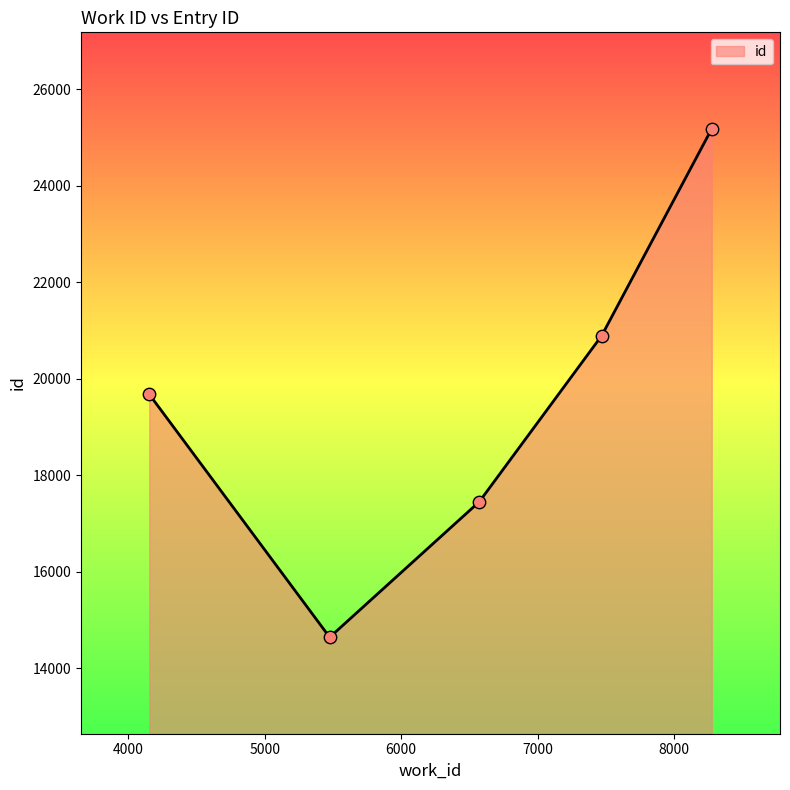

What is the sum of all values?

97845